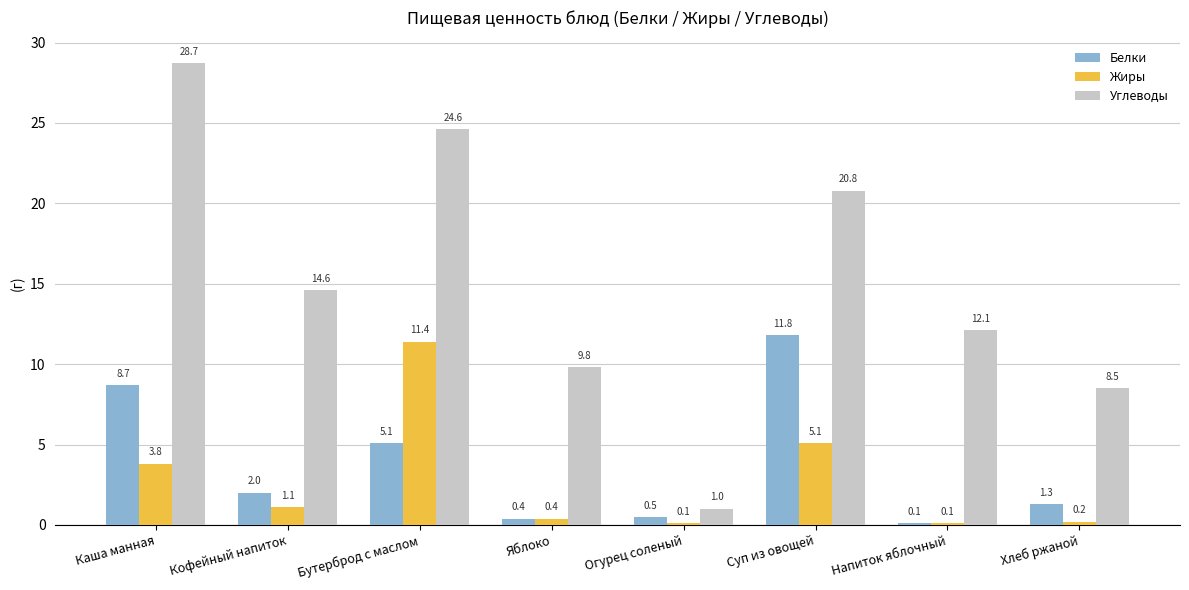

What is the difference between the highest and lowest values at Яблоко?

9.4